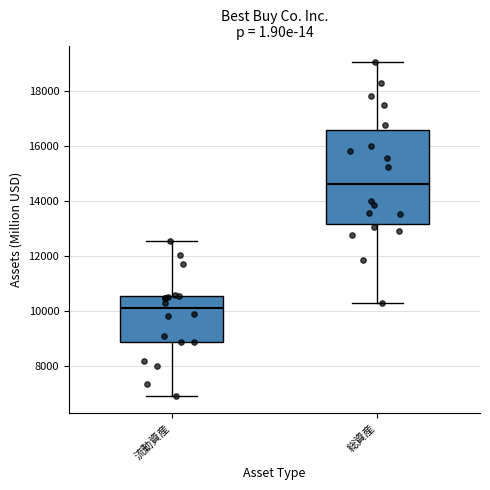

Reading left to right, transcribe this box plot: for each box, give where its median line is, the range the box spans, and where its two whiskers end, as read against the y-axis. The values are not printed on the chart, so give them approximately, as read against the axis.

流動資産: median 10000, box 8800 to 10600, whiskers 7000 to 12600
総資産: median 14600, box 13200 to 16600, whiskers 10200 to 19000